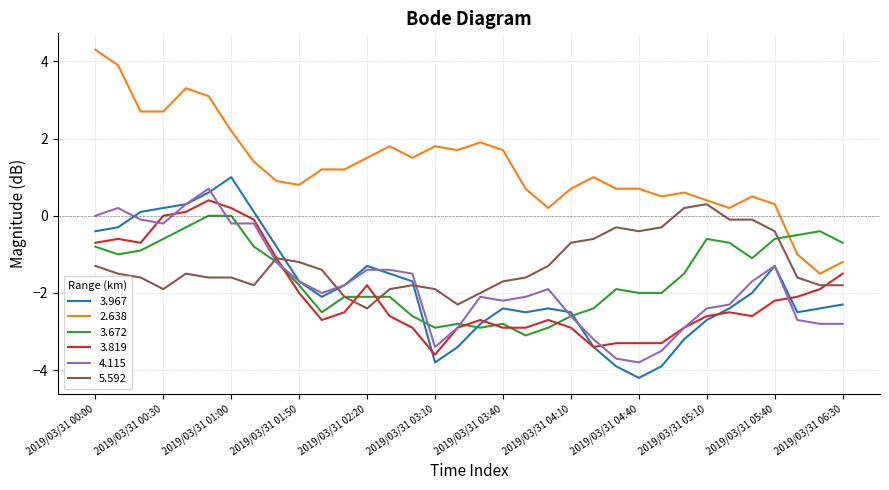

True or false: 2.638 and 3.819 intersect in this chart.

False